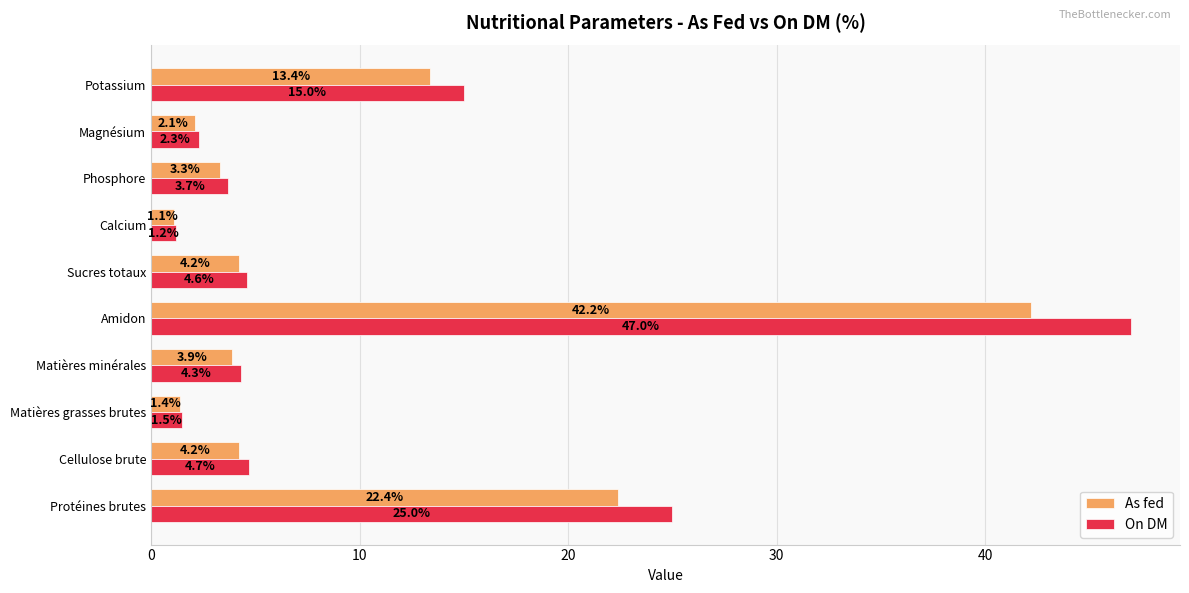

Which series has the widest spread of values?

On DM